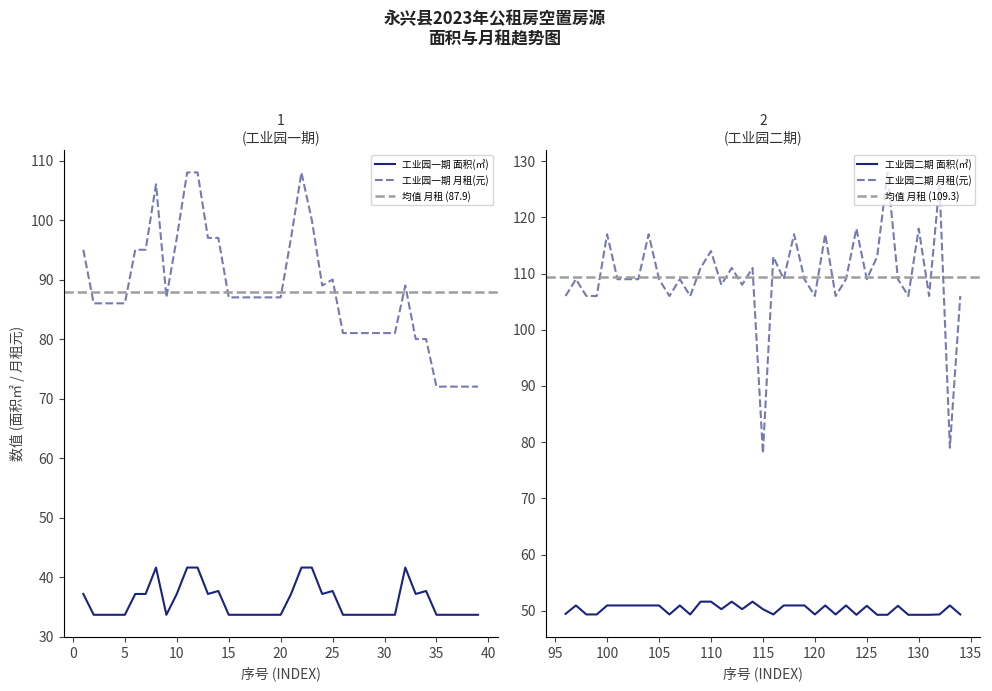

True or false: 工业园一期 面积(㎡) and 工业园一期 月租(元) cross at least once.

False